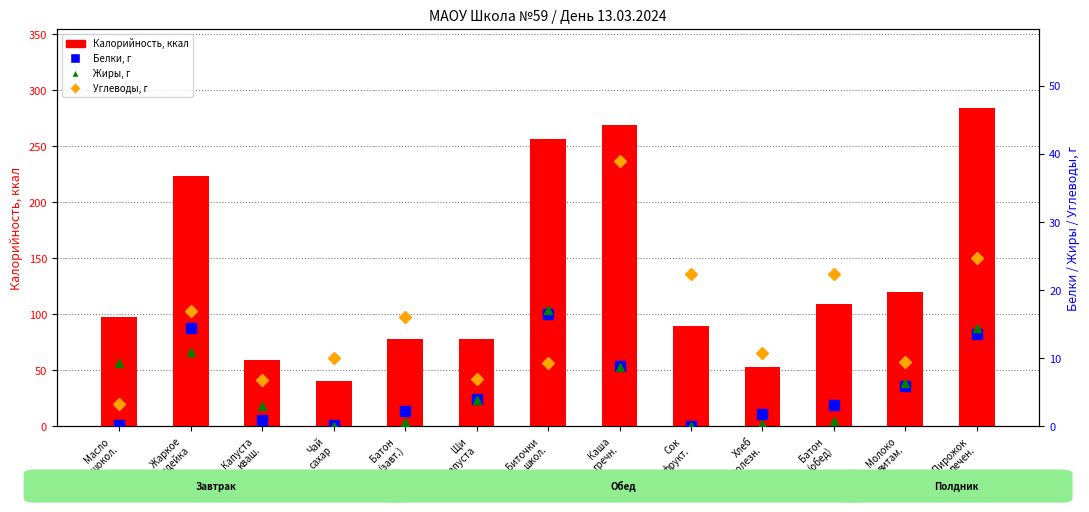

Reading left to right, what are all the values shown in this chart?

Калорийность: 98.0	224.0	59.0	41.0	78.4	78.0	257.0	269.0	90.0	53.0	109.2	120.0	284.0
Белки, г: 0.2	14.4	0.9	0.2	2.2	4.0	16.5	8.9	0.0	1.8	3.1	6.0	13.6
Жиры, г: 9.3	10.9	3.0	0.1	0.6	3.9	17.1	8.7	0.0	0.3	0.8	6.4	14.5
Углеводы, г: 3.3	17.0	6.8	10.1	16.0	6.9	9.3	38.9	22.4	10.8	22.3	9.4	24.7